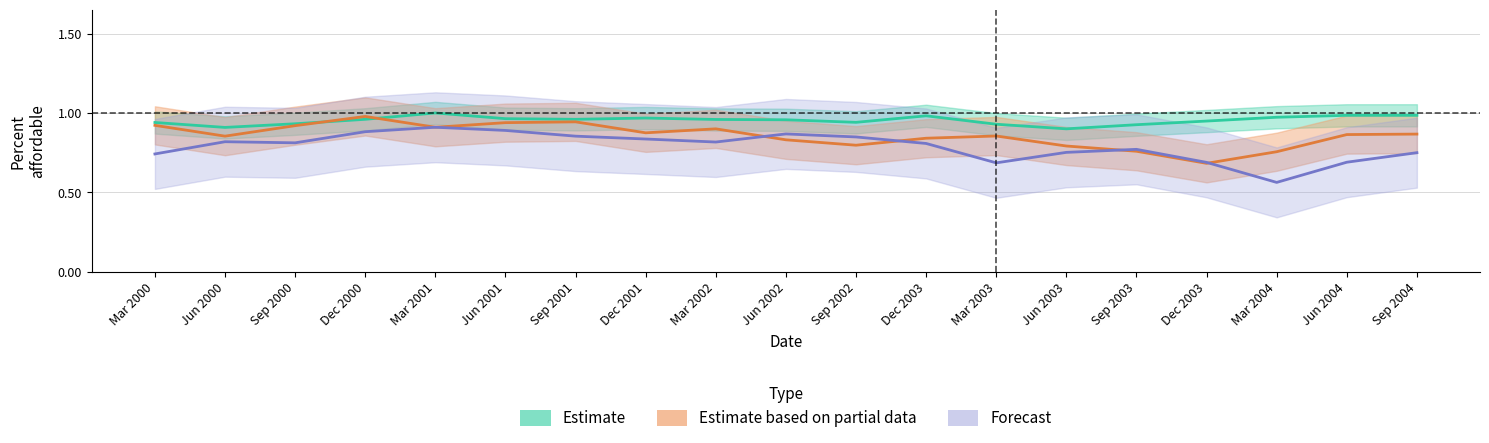

How many interior local valleys does the Latrobe_Percent series have?

4